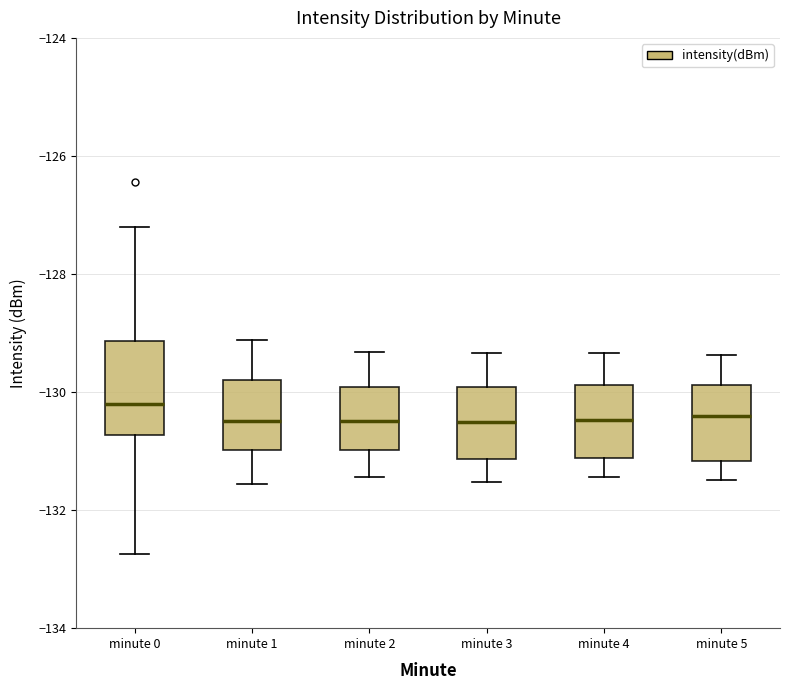

Comparing the boxes themselves (not the whiskers), which one is the tallest?

minute 0